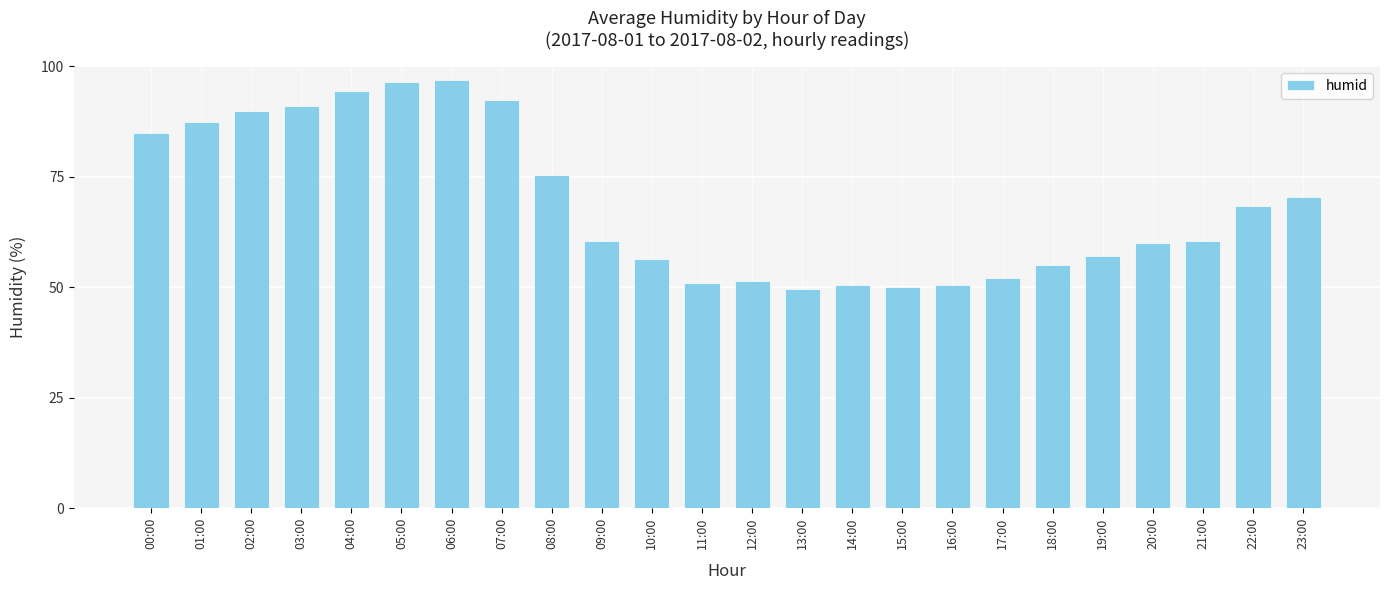

The value at 04:00 is 94.5. True or false?

True